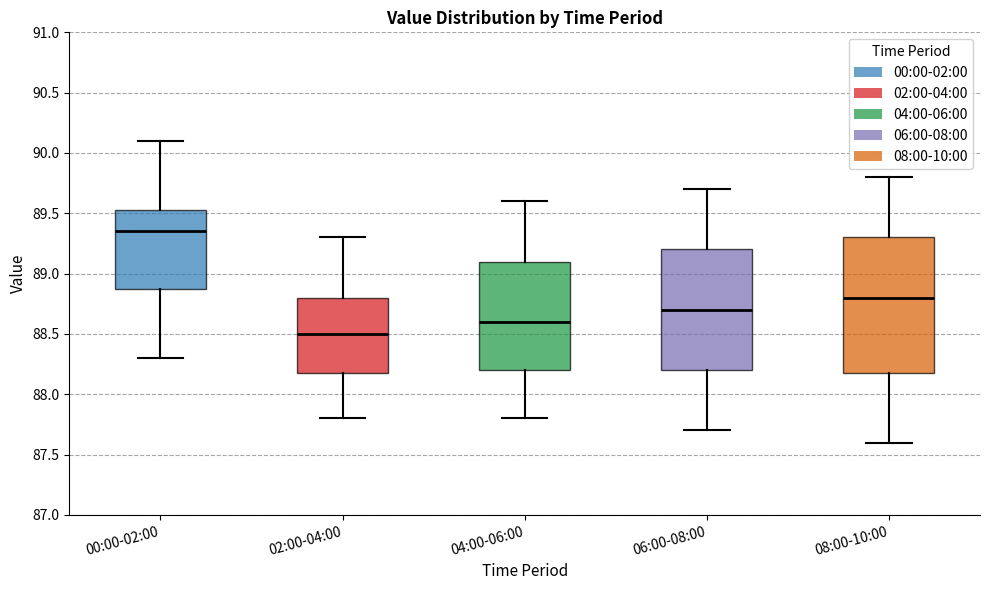

Reading left to right, transcribe this box plot: for each box, give where its median line is, the range the box spans, and where its two whiskers end, as read against the y-axis. The values are not printed on the chart, so give them approximately, as read against the axis.

00:00-02:00: median 89.35, box 88.90 to 89.55, whiskers 88.30 to 90.10
02:00-04:00: median 88.50, box 88.20 to 88.80, whiskers 87.80 to 89.30
04:00-06:00: median 88.60, box 88.20 to 89.10, whiskers 87.80 to 89.60
06:00-08:00: median 88.70, box 88.20 to 89.20, whiskers 87.70 to 89.70
08:00-10:00: median 88.80, box 88.20 to 89.30, whiskers 87.60 to 89.80